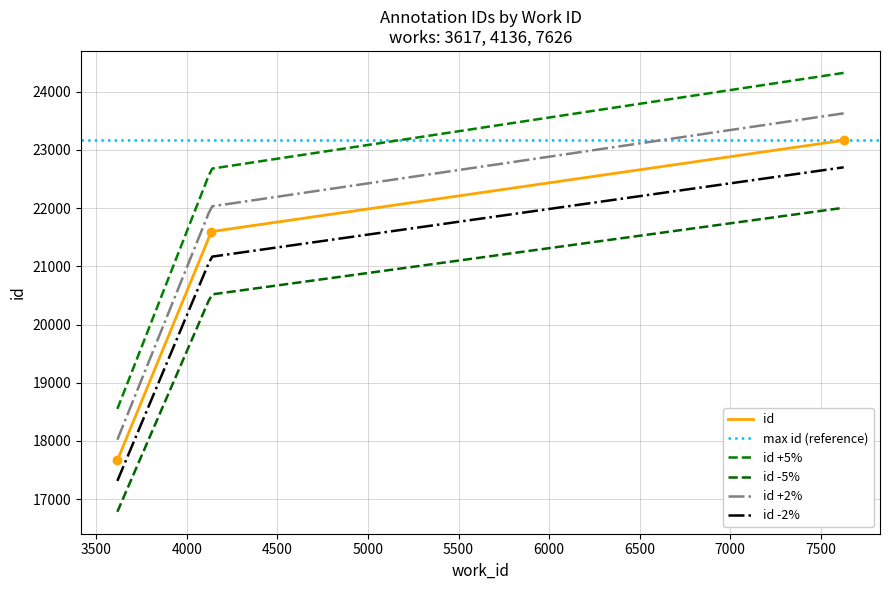

What is the ratio of the value at 4136 to the value at 7626?

0.9